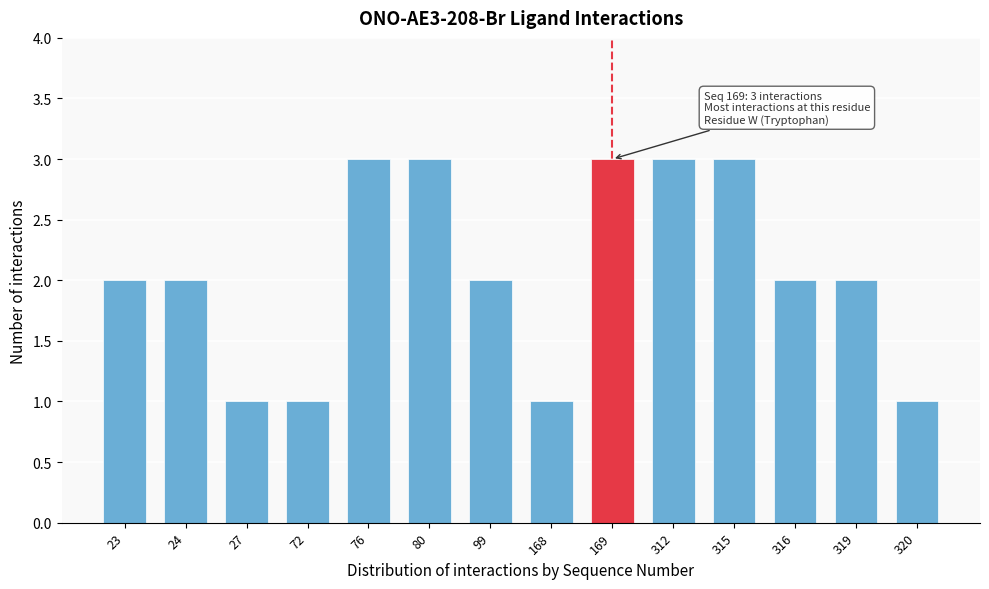

Reading left to right, what are all the values shown in this chart?

23=2	24=2	27=1	72=1	76=3	80=3	99=2	168=1	169=3	312=3	315=3	316=2	319=2	320=1